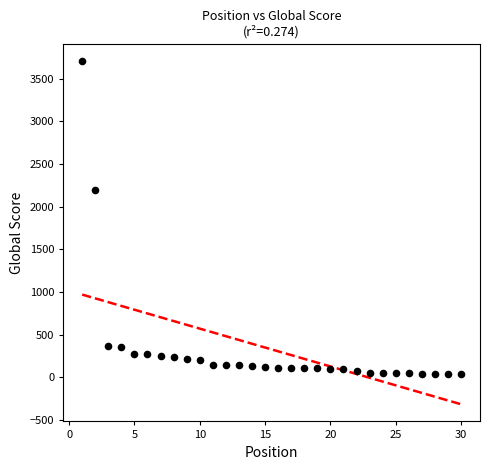

What Y value in the scatter plot is closest to 1871?

2189